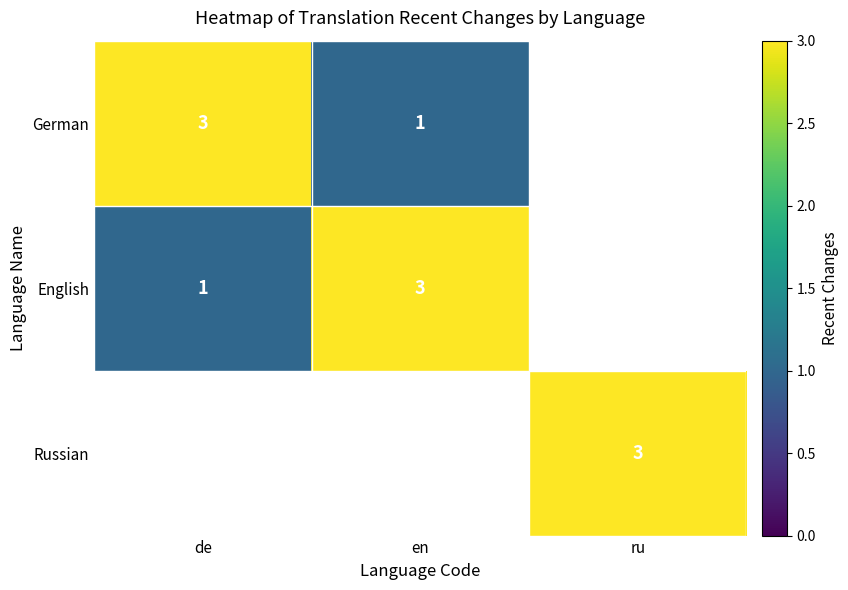

Which has a higher value, ru or en?

en